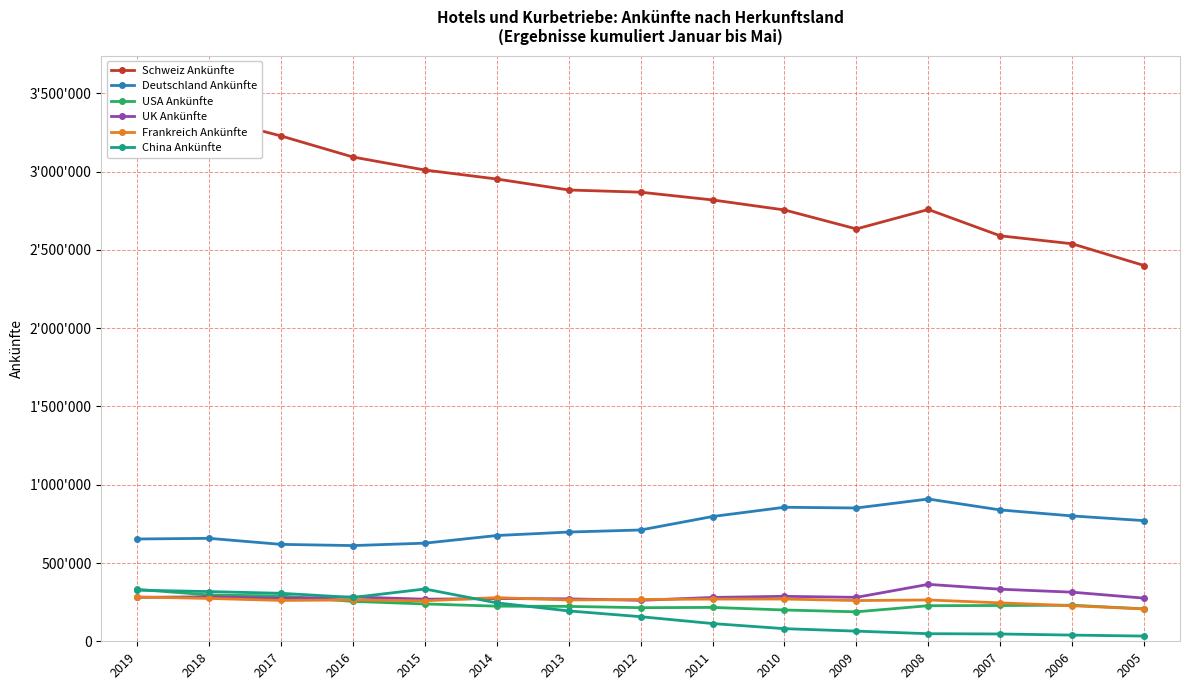

True or false: UK Ankünfte and Deutschland Ankünfte intersect in this chart.

False